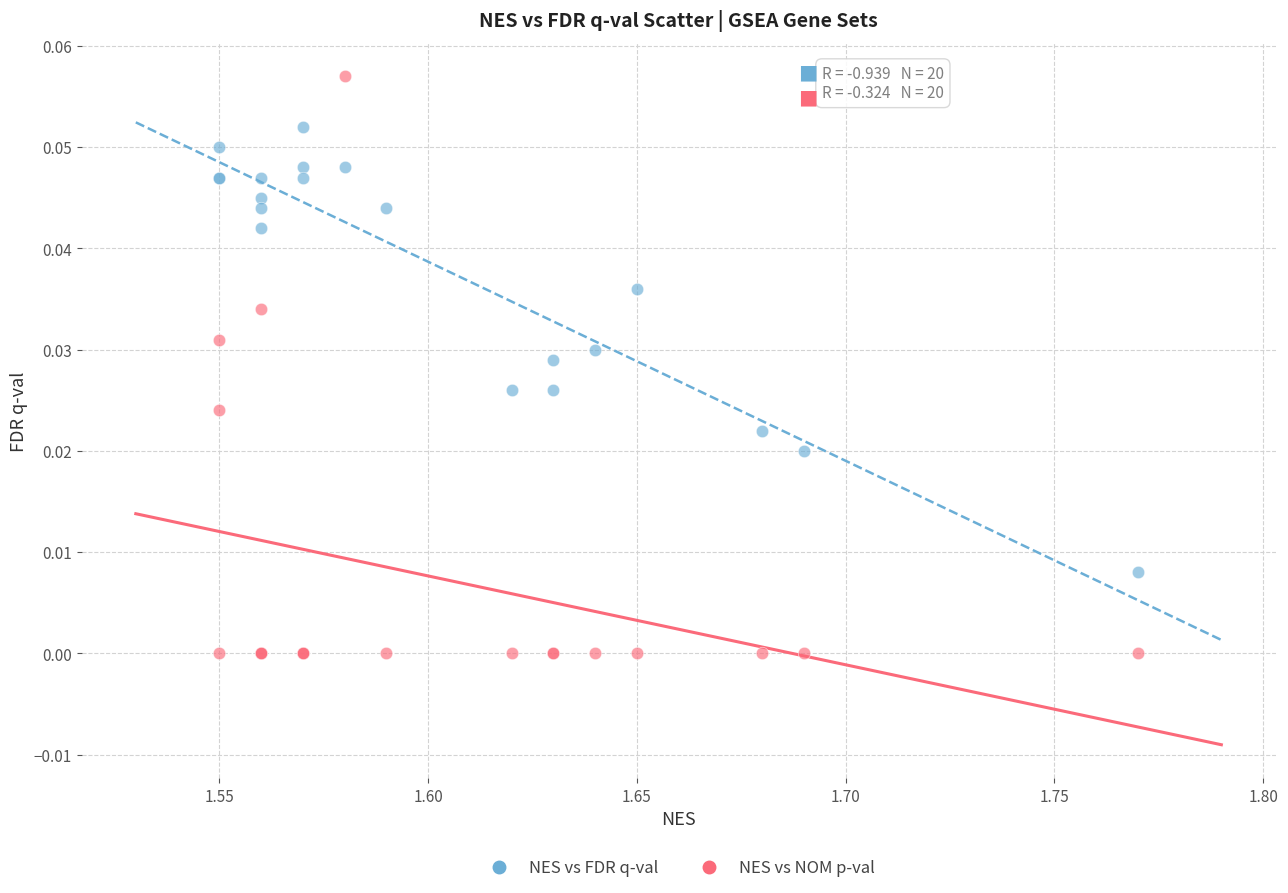

Which series reaches the minimum Y coordinate?

NES vs NOM p-val